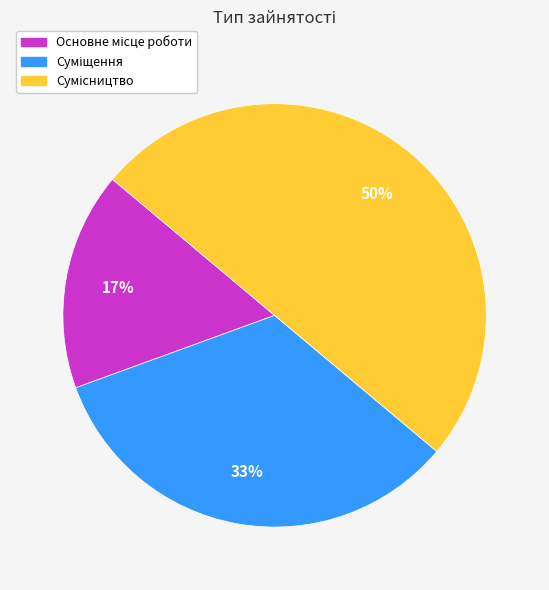

To the nearest percent, what is the average slice percentage?

33%